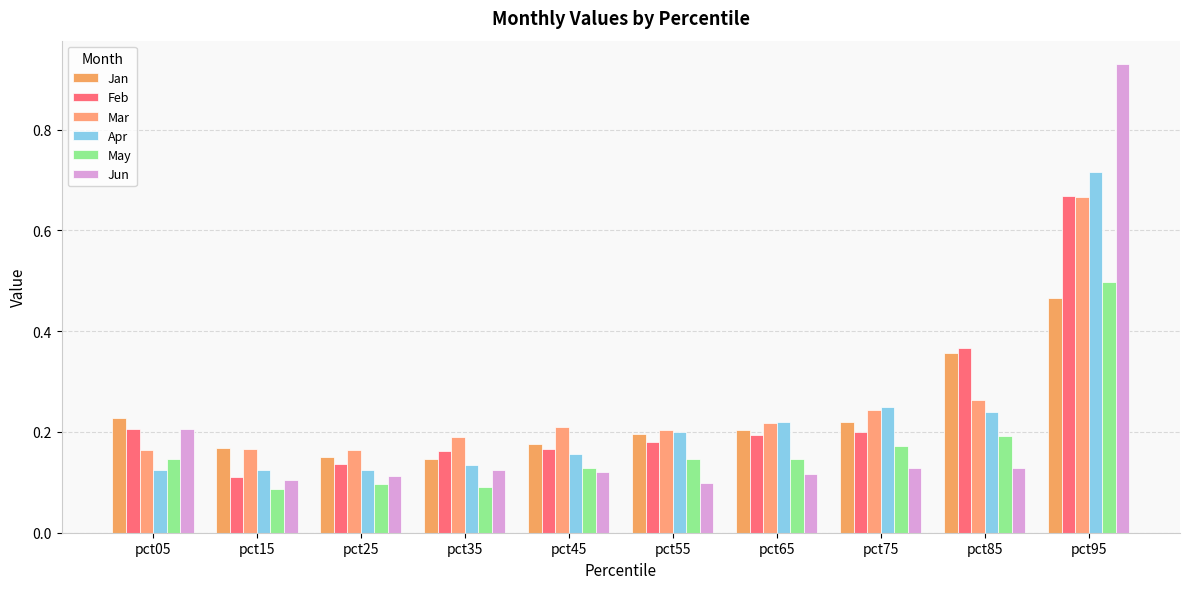

Reading right to left, list all the values displayed in this chart.

Jan: 0.5	0.4	0.2	0.2	0.2	0.2	0.1	0.1	0.2	0.2
Feb: 0.7	0.4	0.2	0.2	0.2	0.2	0.2	0.1	0.1	0.2
Mar: 0.7	0.3	0.2	0.2	0.2	0.2	0.2	0.2	0.2	0.2
Apr: 0.7	0.2	0.2	0.2	0.2	0.2	0.1	0.1	0.1	0.1
May: 0.5	0.2	0.2	0.1	0.1	0.1	0.1	0.1	0.1	0.1
Jun: 0.9	0.1	0.1	0.1	0.1	0.1	0.1	0.1	0.1	0.2